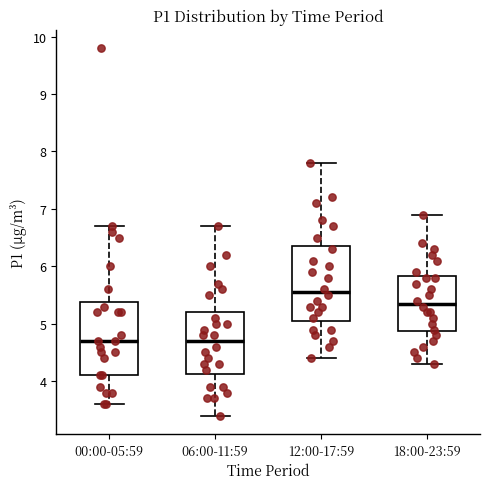

Reading left to right, transcribe this box plot: for each box, give where its median line is, the range the box spans, and where its two whiskers end, as read against the y-axis. The values are not printed on the chart, so give them approximately, as read against the axis.

00:00-05:59: median 4.7, box 4.1 to 5.4, whiskers 3.6 to 6.7
06:00-11:59: median 4.7, box 4.1 to 5.2, whiskers 3.4 to 6.7
12:00-17:59: median 5.6, box 5.1 to 6.4, whiskers 4.4 to 7.8
18:00-23:59: median 5.4, box 4.9 to 5.8, whiskers 4.3 to 6.9